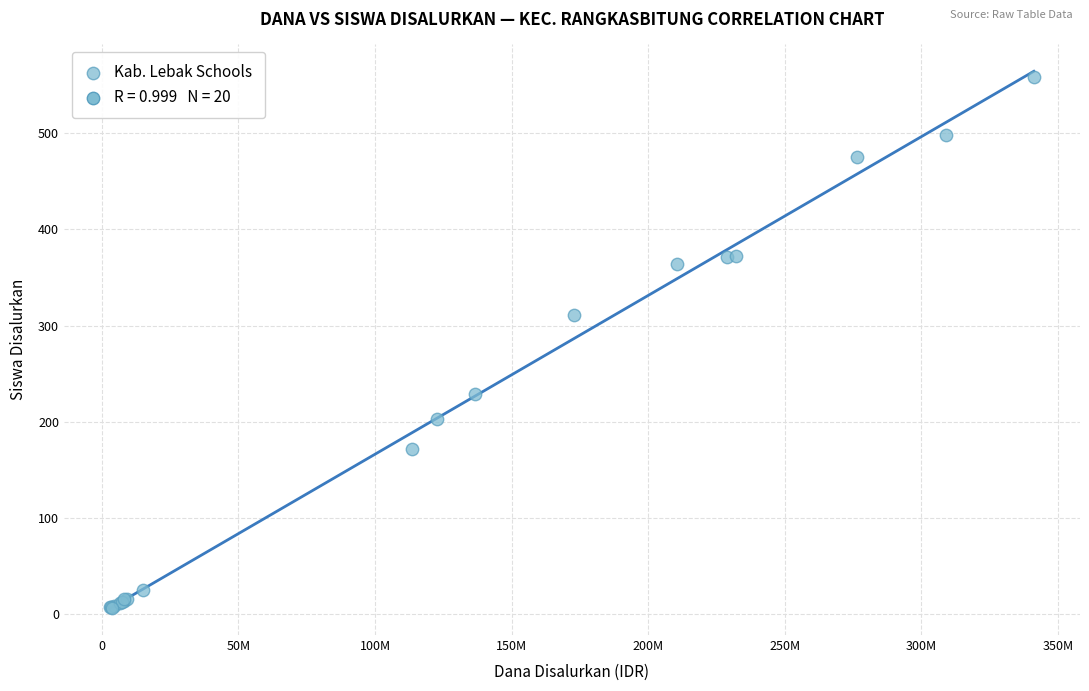

What Y value in the scatter plot is closest to 282?

311